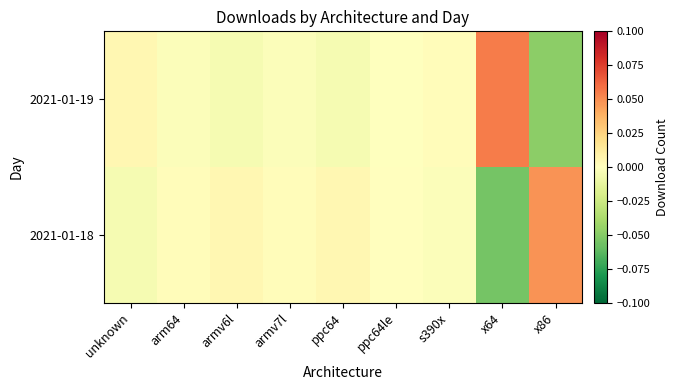

What is the smallest value displayed?

-0.1